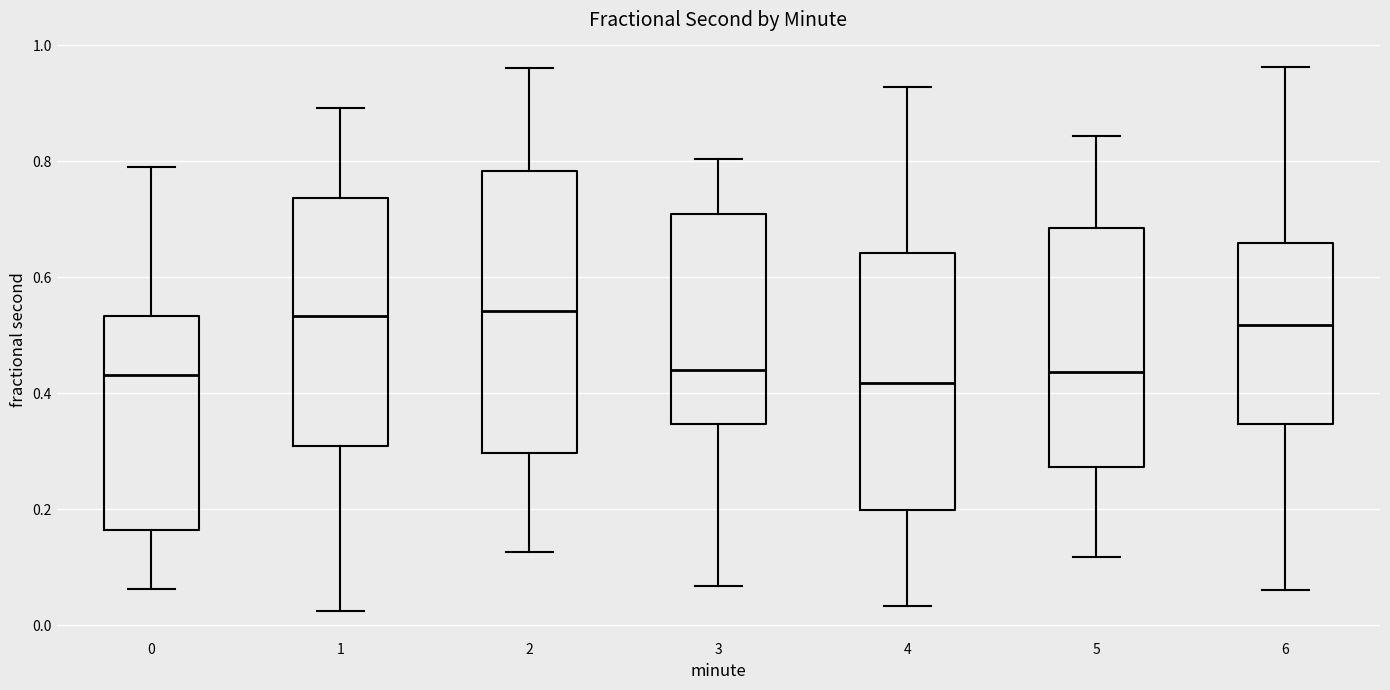

Reading left to right, read every box against the y-axis: the position of its median line, the range the box covers, and the ends of its whiskers. The values are not printed on the chart, so give them approximately, as read against the axis.

0: median 0.44, box 0.16 to 0.54, whiskers 0.06 to 0.80
1: median 0.54, box 0.30 to 0.74, whiskers 0.02 to 0.90
2: median 0.54, box 0.30 to 0.78, whiskers 0.12 to 0.96
3: median 0.44, box 0.34 to 0.70, whiskers 0.06 to 0.80
4: median 0.42, box 0.20 to 0.64, whiskers 0.04 to 0.92
5: median 0.44, box 0.28 to 0.68, whiskers 0.12 to 0.84
6: median 0.52, box 0.34 to 0.66, whiskers 0.06 to 0.96